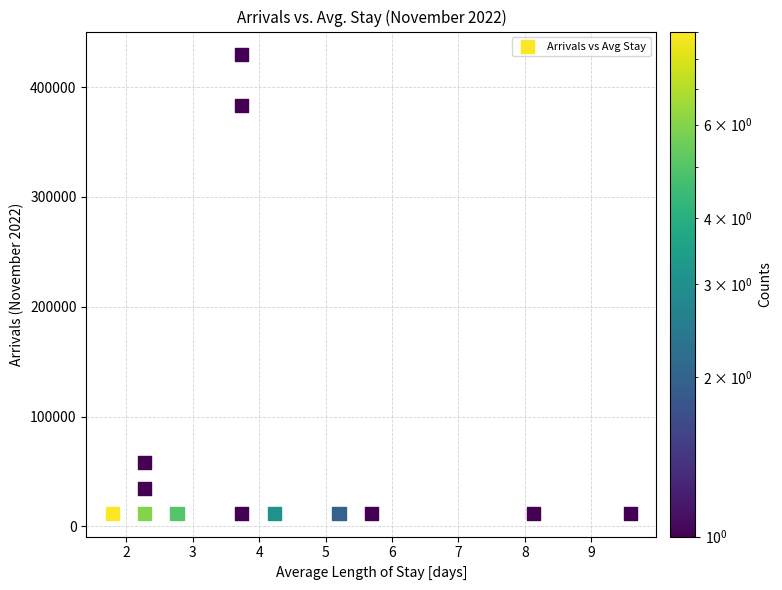

What is the range of X values (max minus min)?

7.8